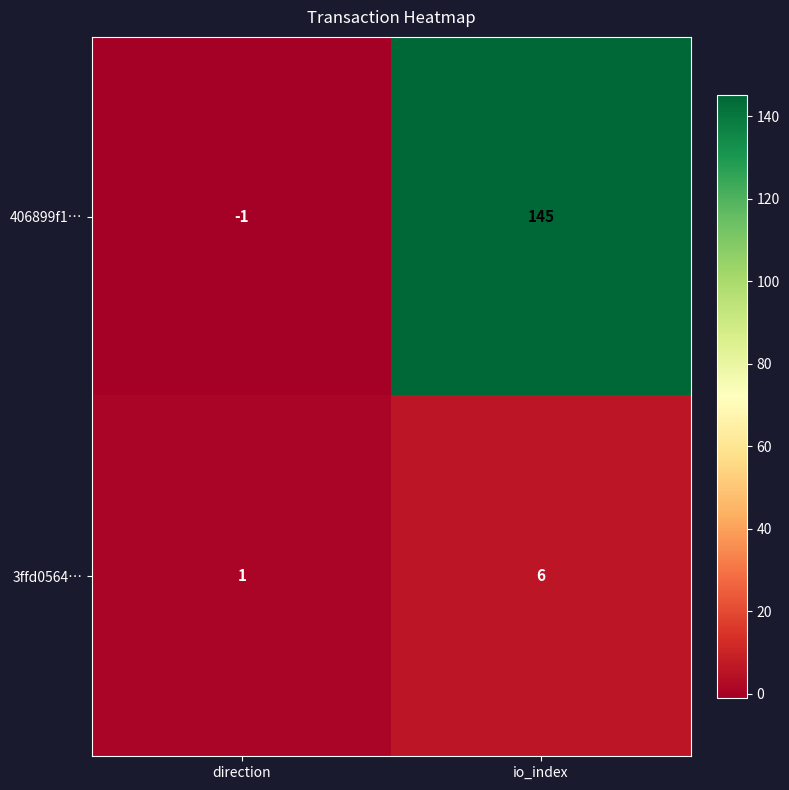

Reading right to left, transcribe all the data shown in this chart.

406899f1…: 145	-1
3ffd0564…: 6	1